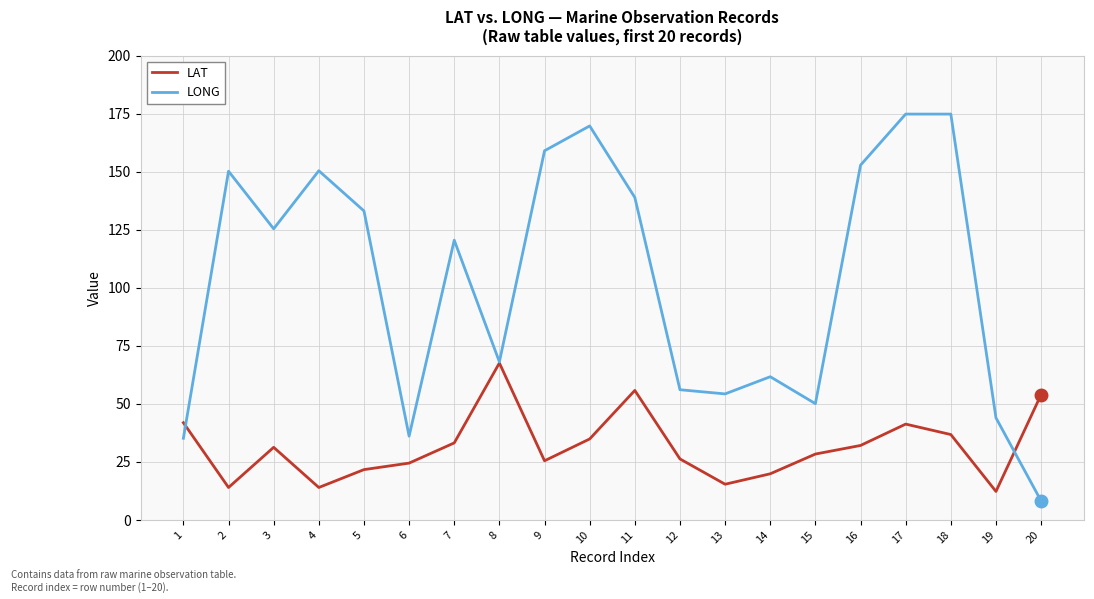

The LONG series shows 90.0 at 8. True or false?

False